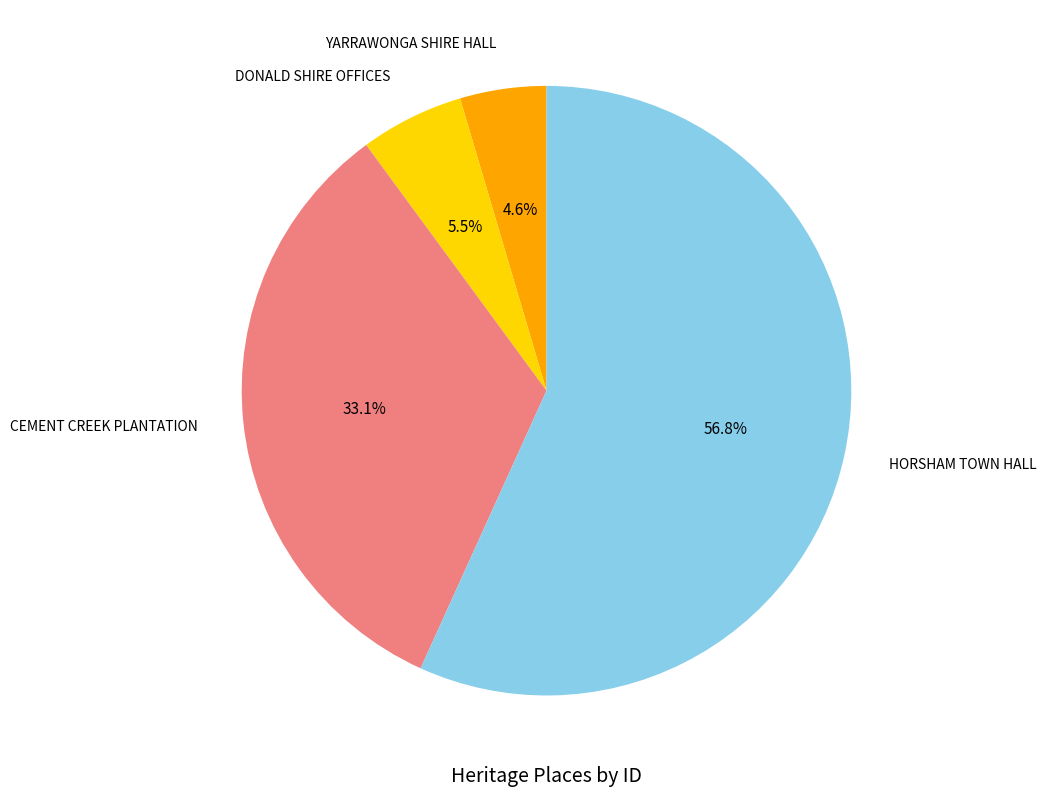

How many segments does this pie chart have?

4